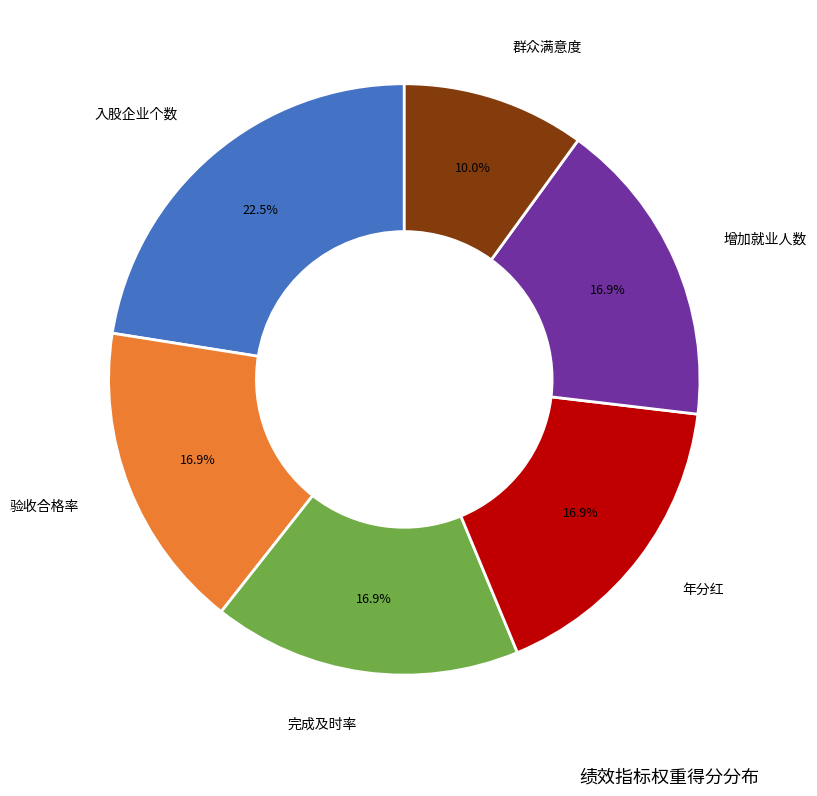

To the nearest percent, what is the average slice percentage?

17%